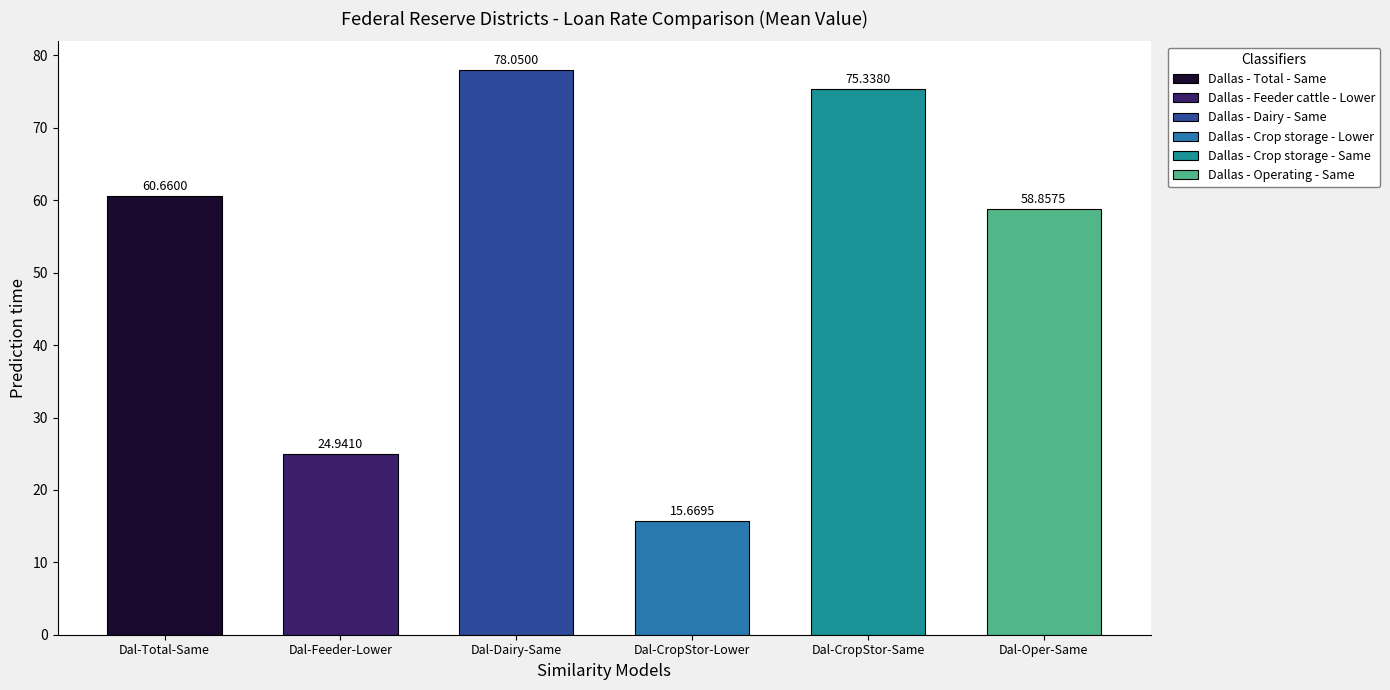

List the series in order of their peak value, highest first.

Dallas - Dairy - Same, Dallas - Crop storage - Same, Dallas - Total - Same, Dallas - Operating - Same, Dallas - Feeder cattle - Lower, Dallas - Crop storage - Lower